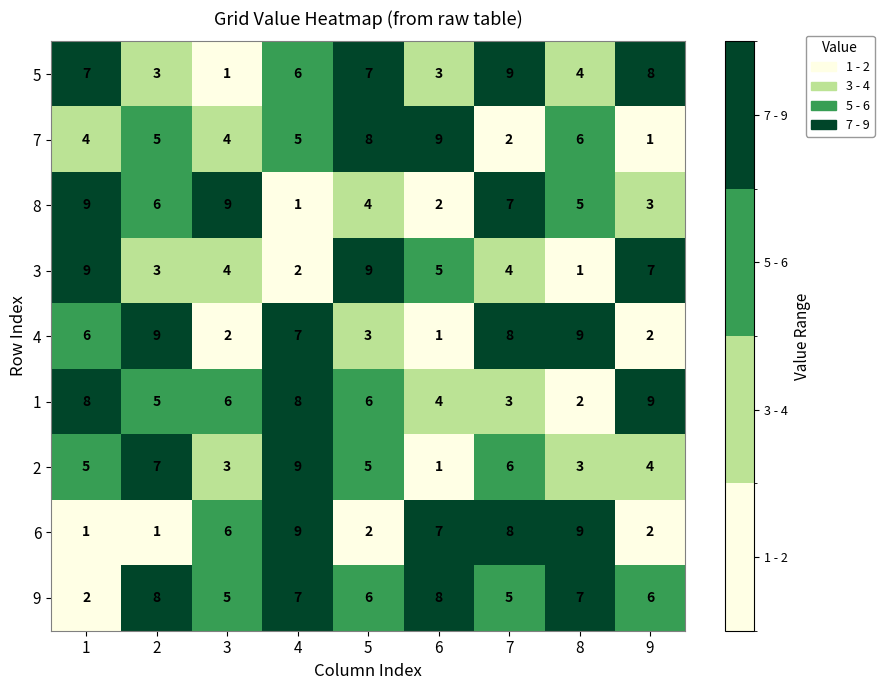

At which label is 6 closest to 5?

3